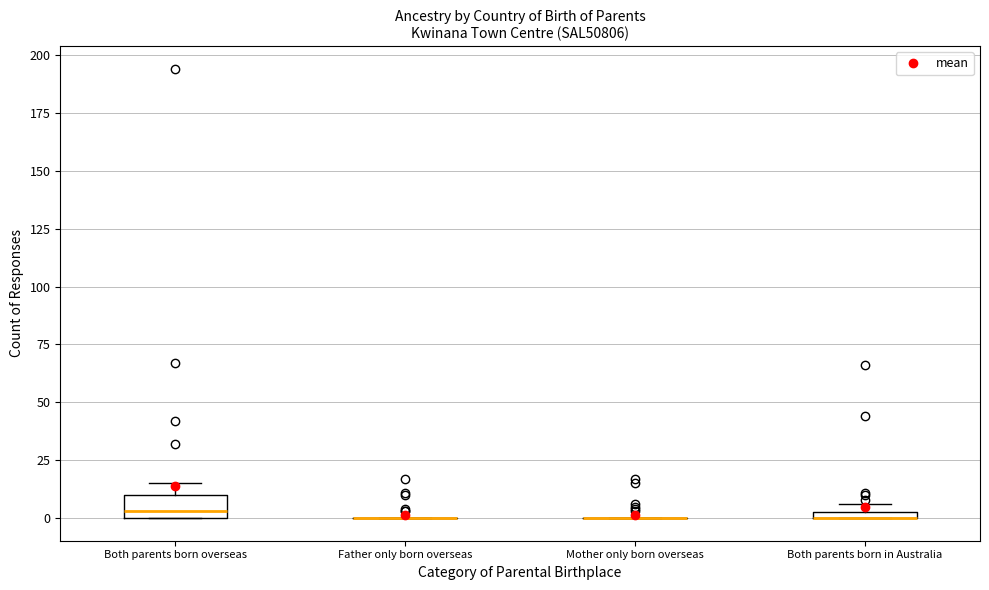

Which box is the tallest, from its lower edge to its upper edge?

Both parents born overseas